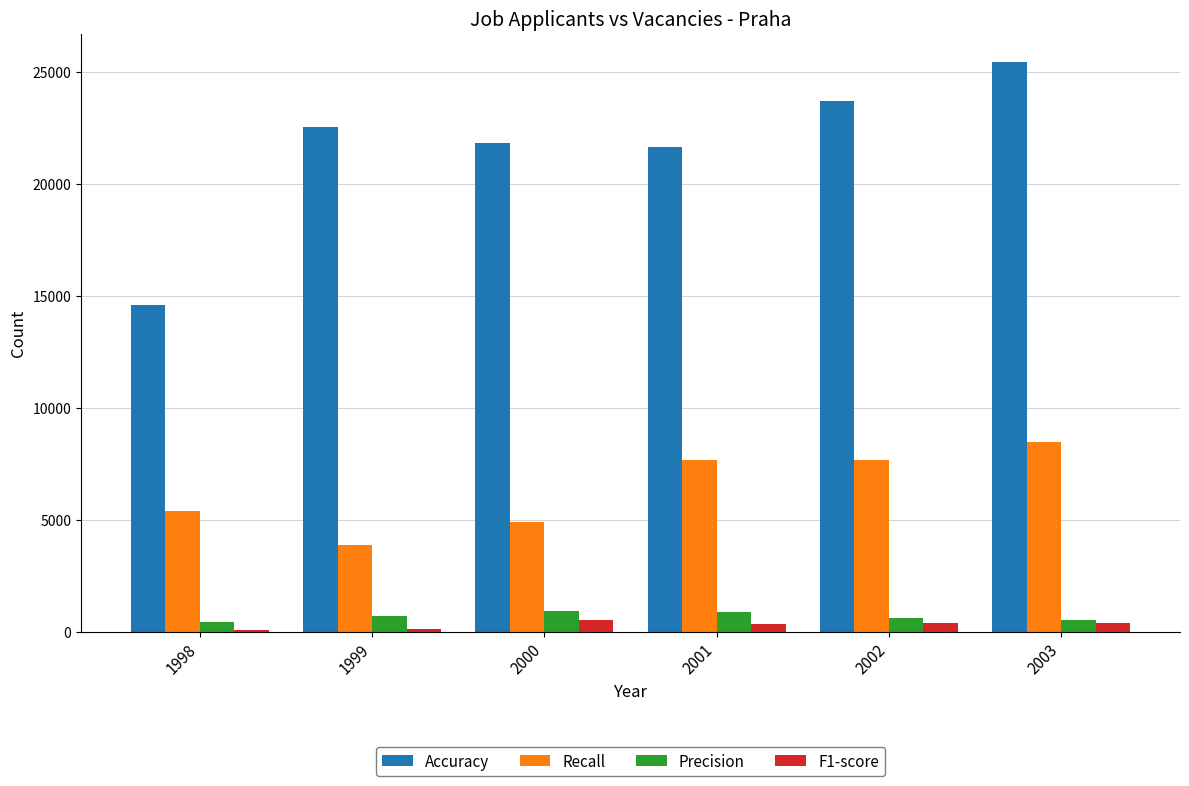

What is the sum of all Precision values?

4023